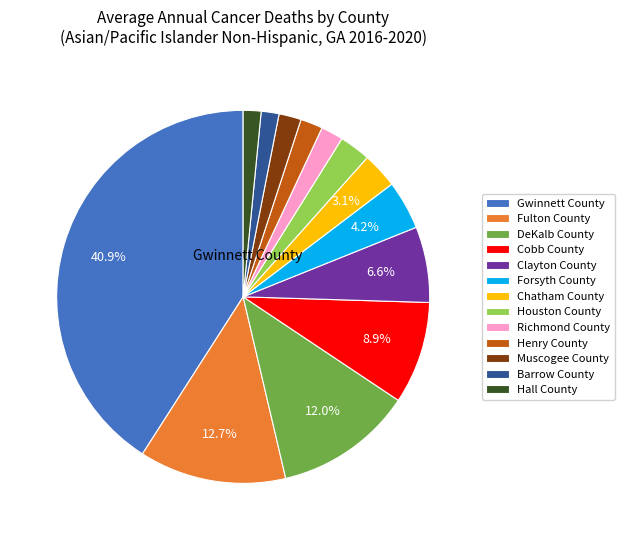

To the nearest percent, what is the average slice percentage?

8%